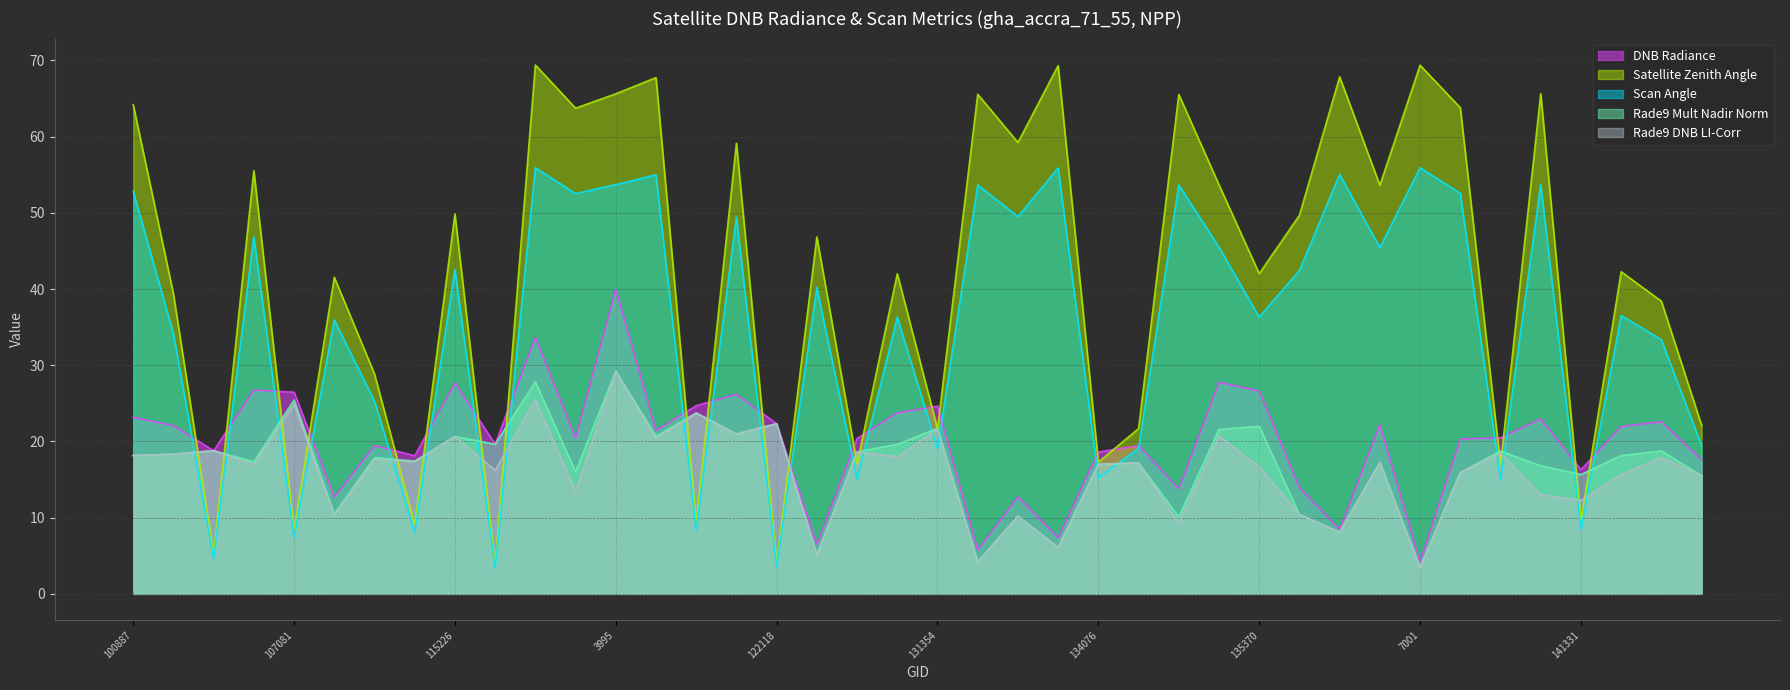

Is it true that rade9_mult_nadir_norm equals 2.2 at 134626?

False